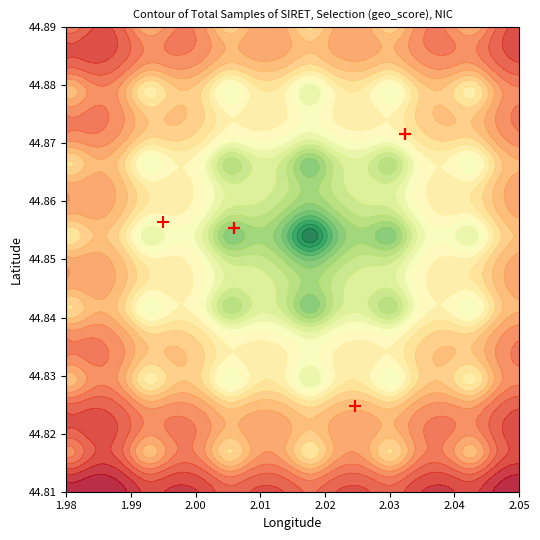

True or false: the data shows 24.8 at 2.03.

False